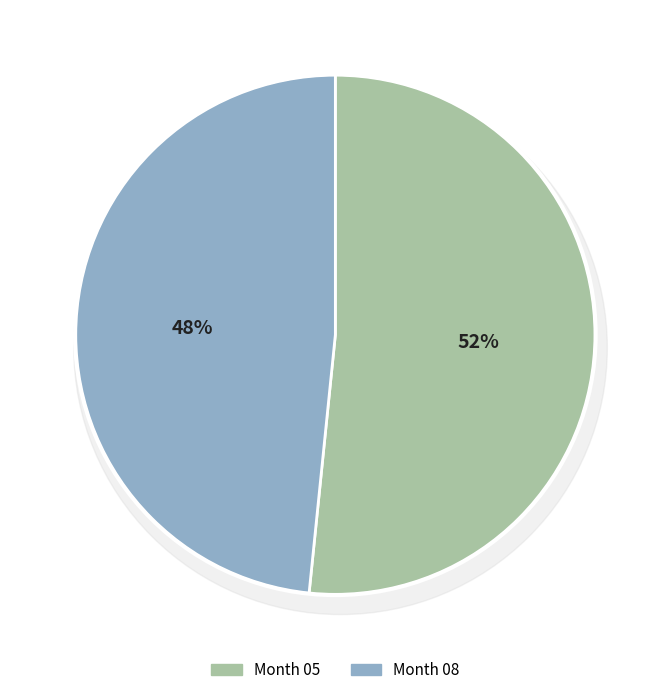

Rank the categories by value from highest to lowest.

05, 08